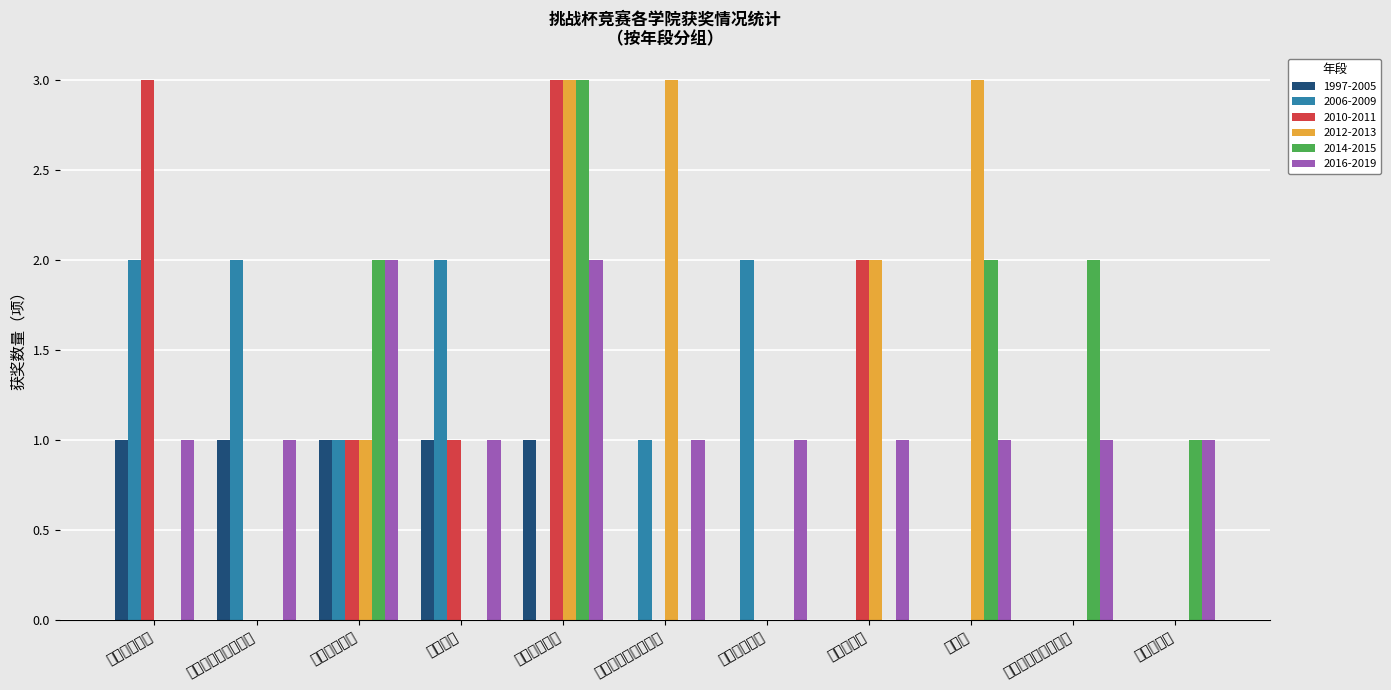

What is the label of the 10th bar from the right?

地球科学与技术学院